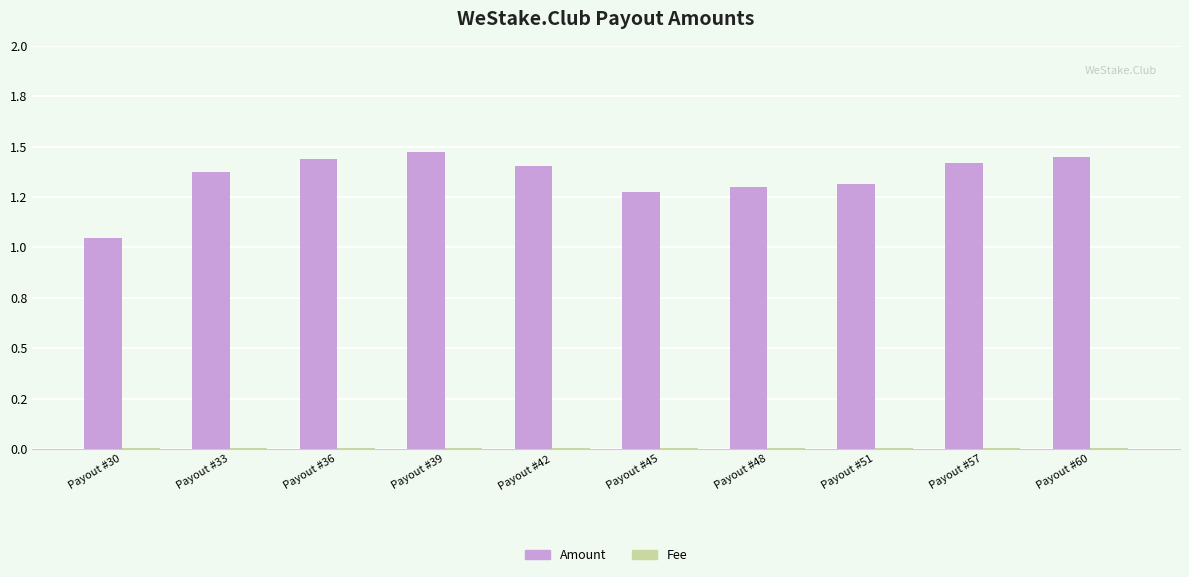

Reading left to right, extract all data points from this chart.

Amount: Payout #30=1.0	Payout #33=1.4	Payout #36=1.4	Payout #39=1.5	Payout #42=1.4	Payout #45=1.3	Payout #48=1.3	Payout #51=1.3	Payout #57=1.4	Payout #60=1.4
Fee: Payout #30=0.0	Payout #33=0.0	Payout #36=0.0	Payout #39=0.0	Payout #42=0.0	Payout #45=0.0	Payout #48=0.0	Payout #51=0.0	Payout #57=0.0	Payout #60=0.0